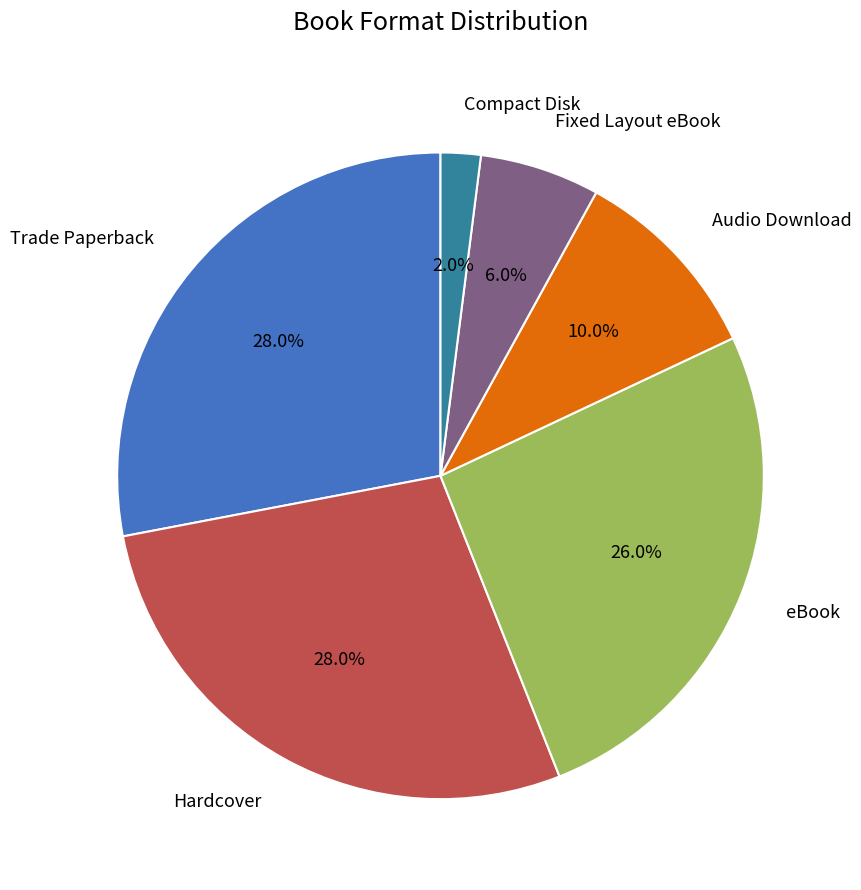

Is there a majority slice in this chart?

No